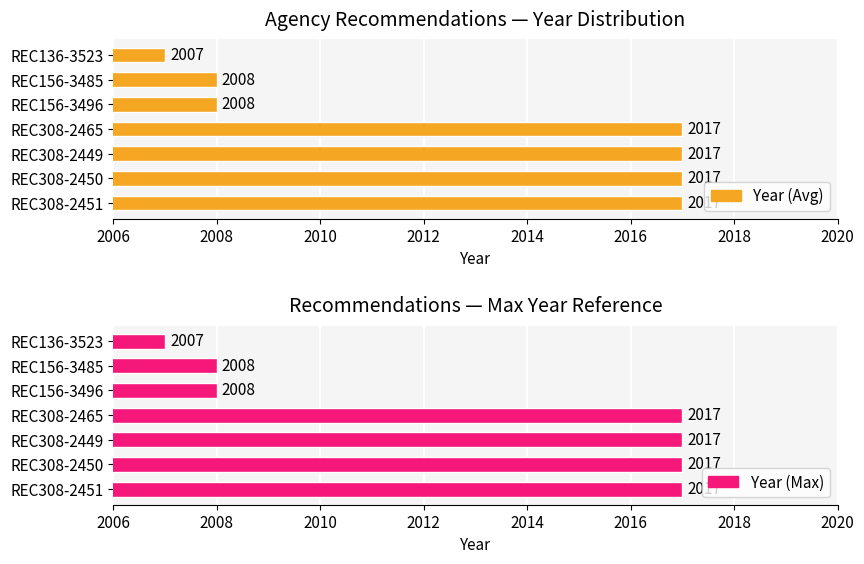

At how many categories does at least one series exceed 2015?

4